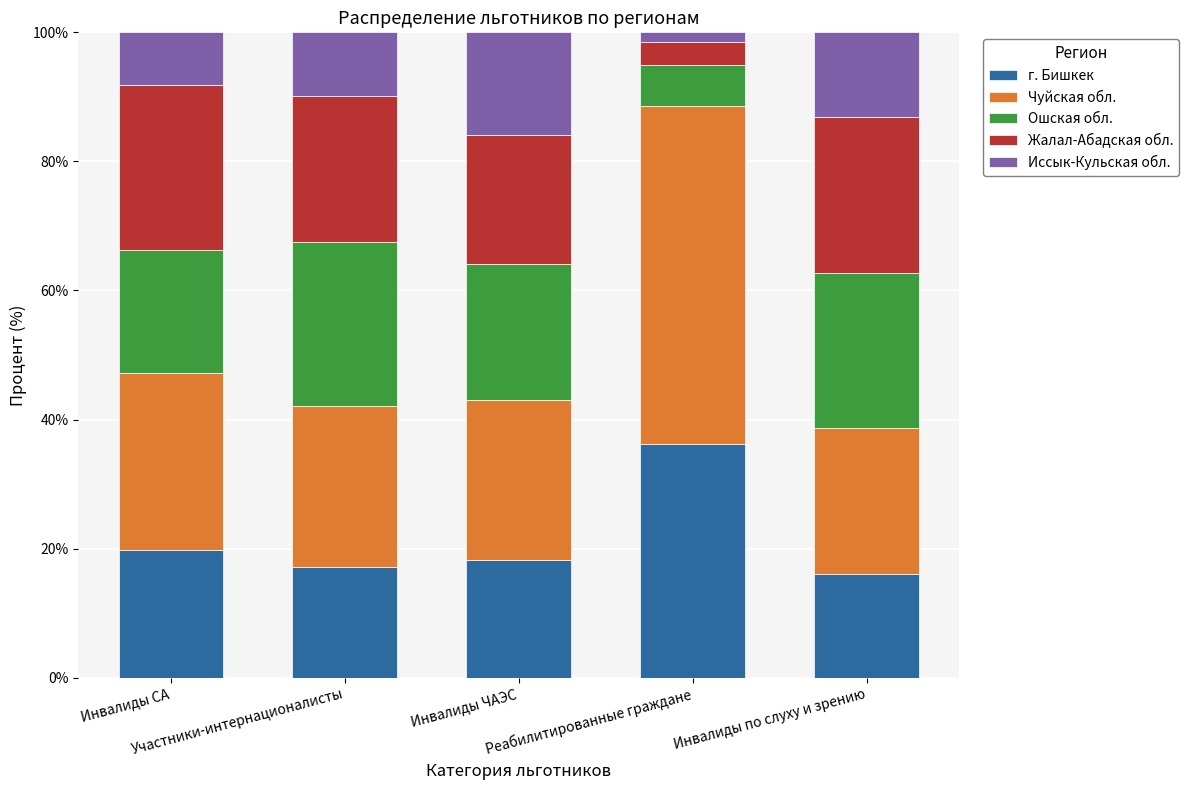

What is the maximum value for г. Бишкек?

36.1